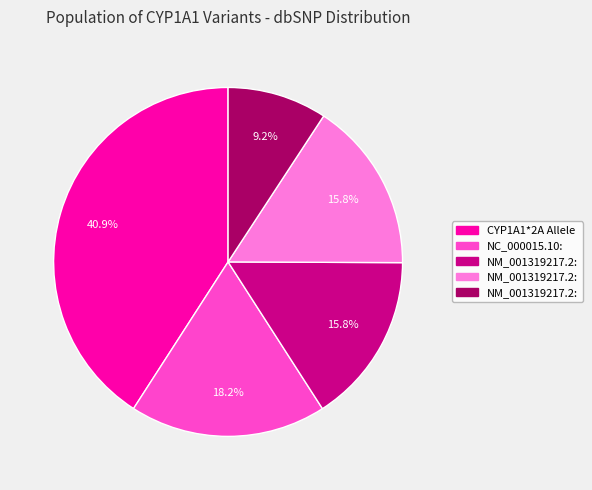

Is there a majority slice in this chart?

No